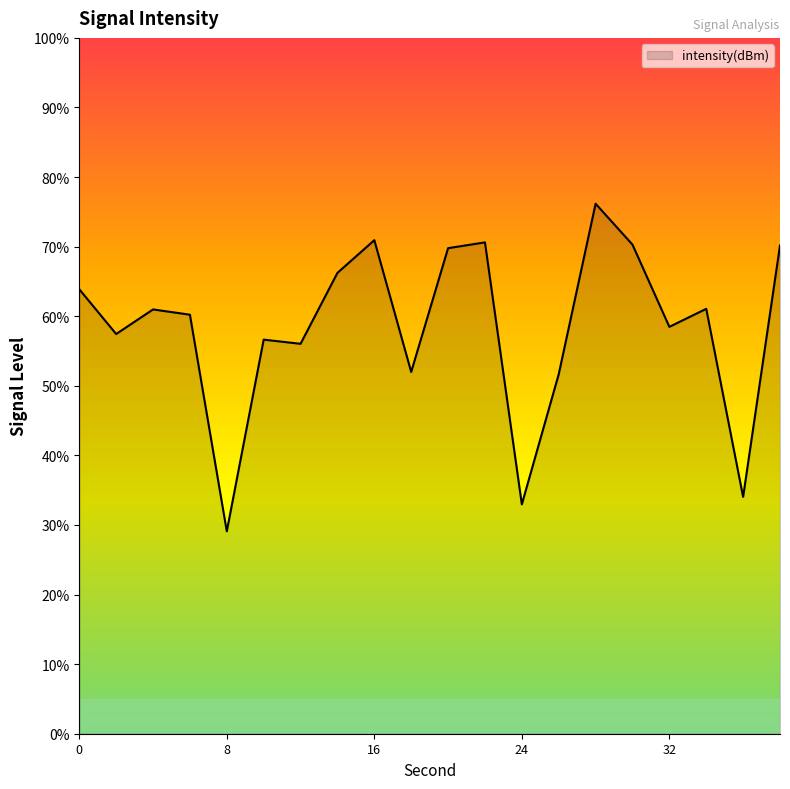

True or false: there are more than 0 points higher than both neighbors.

True